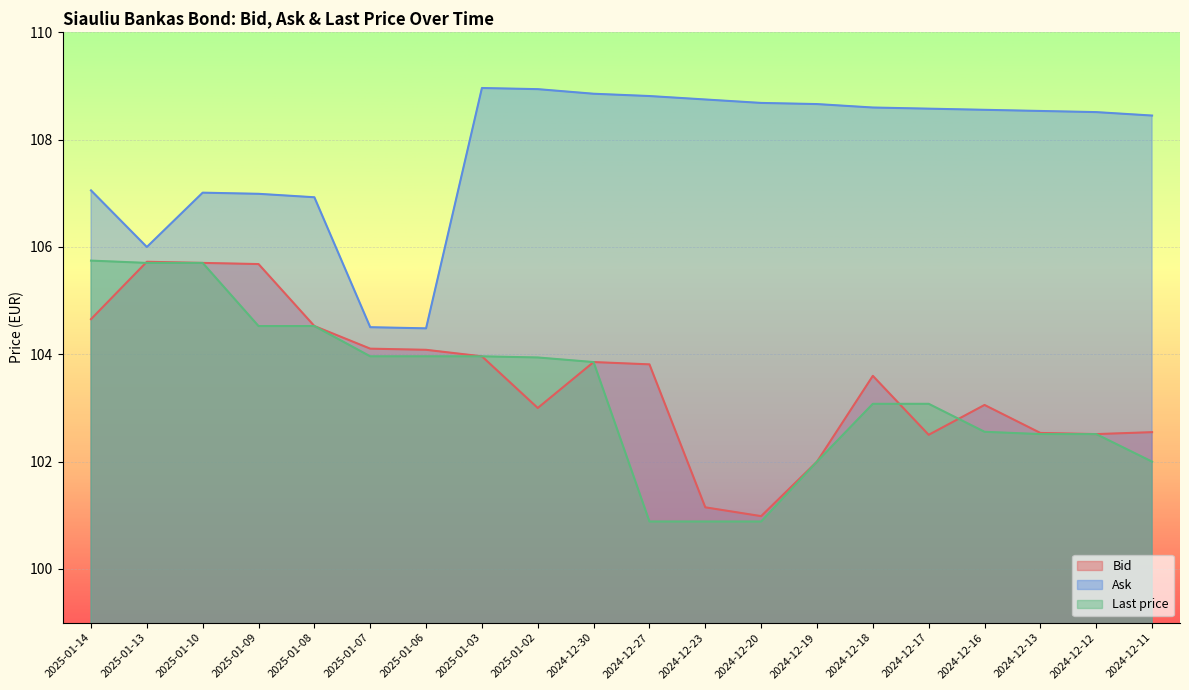

At which category is the sum across all series the highest?

2025-01-10